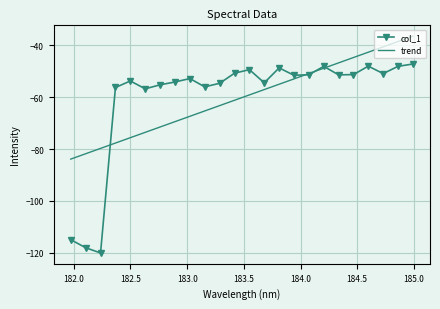

Count the number of values greater than -51.

8